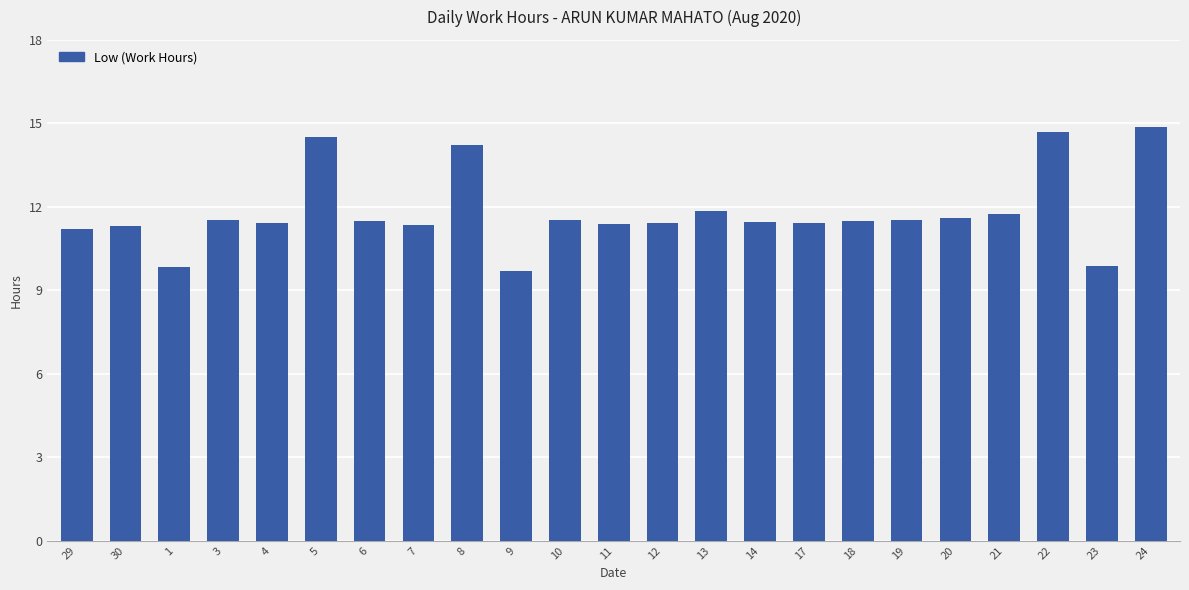

True or false: the data shows 16.2 at 14.

False